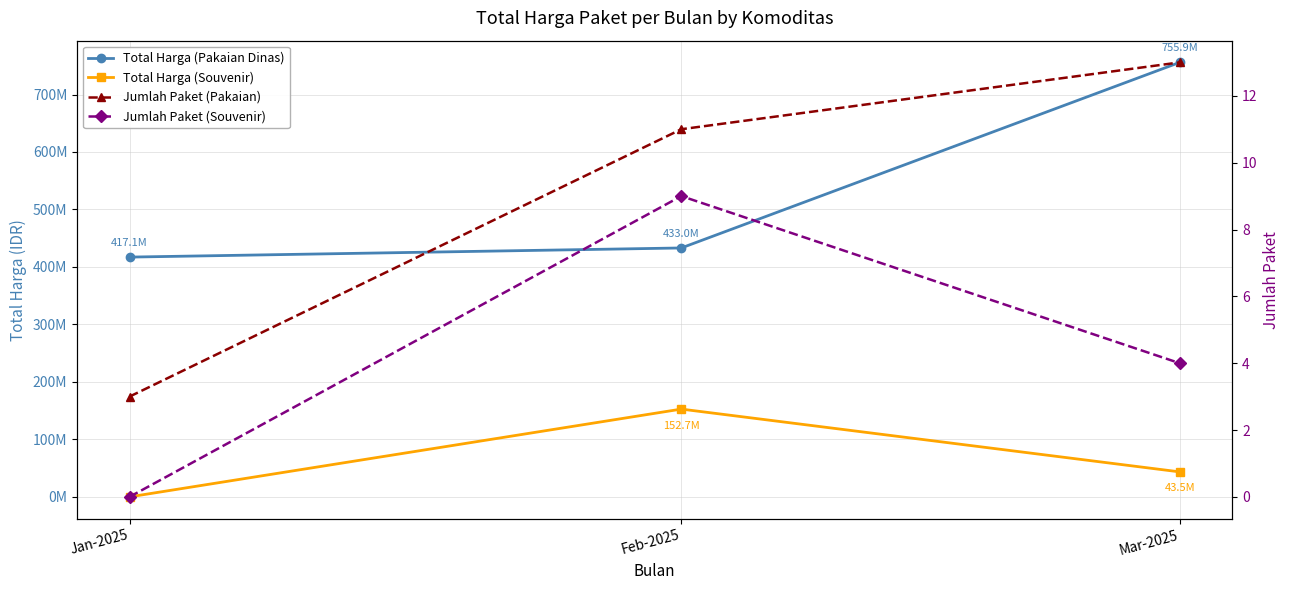

The value of Jumlah Paket (Souvenir) at Feb-2025 is 9. True or false?

True